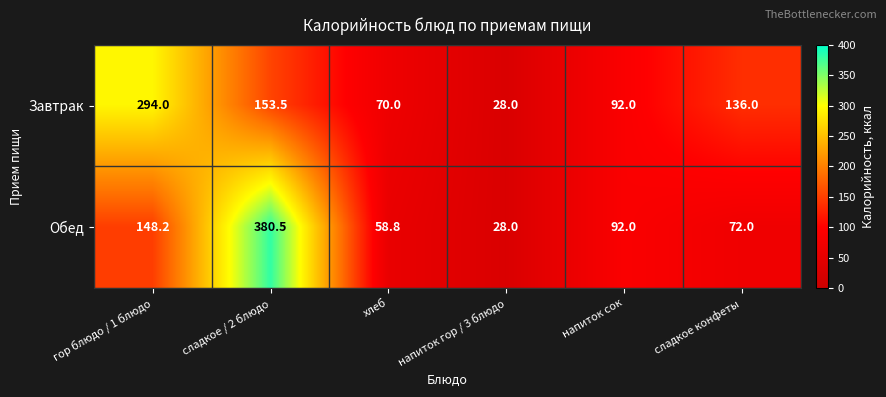

Rank the categories by Завтрак value from highest to lowest.

гор блюдо / 1 блюдо, сладкое / 2 блюдо, сладкое конфеты, напиток сок, хлеб, напиток гор / 3 блюдо